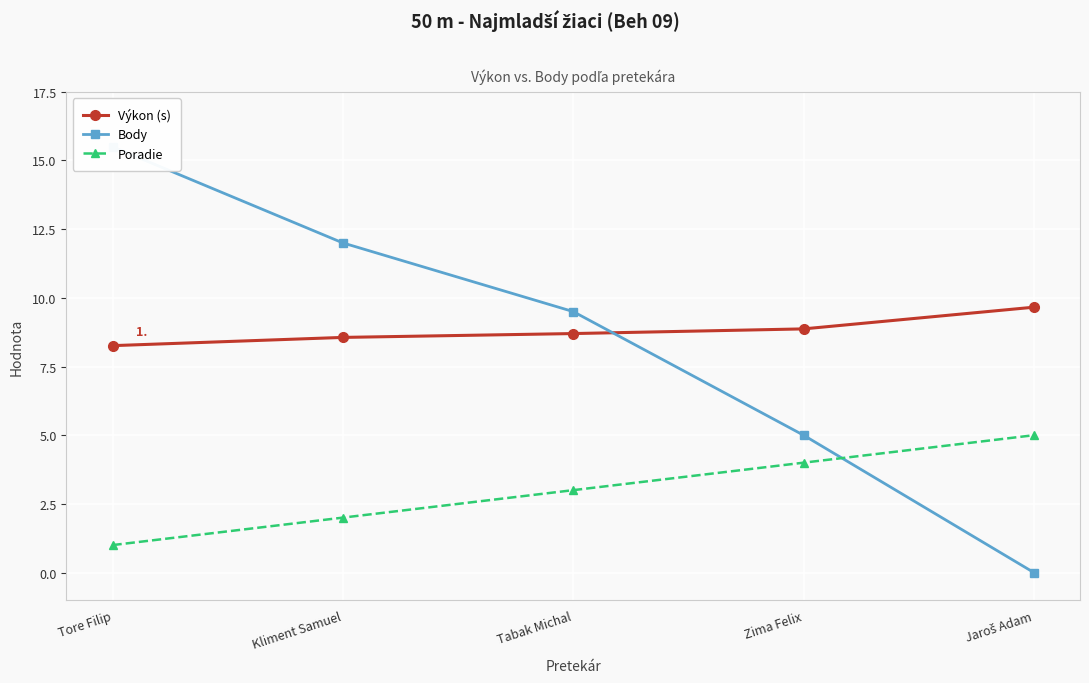

Is it true that Poradie equals 1.7 at Jaroš Adam?

False